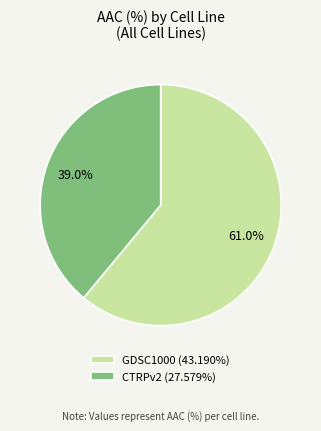

What is the ratio of the value at GDSC1000 (43.190%) to the value at CTRPv2 (27.579%)?

1.6